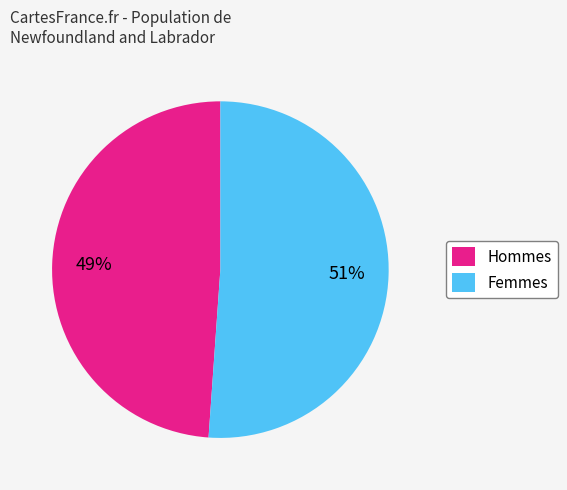

To the nearest percent, what portion does Femmes represent?

51%